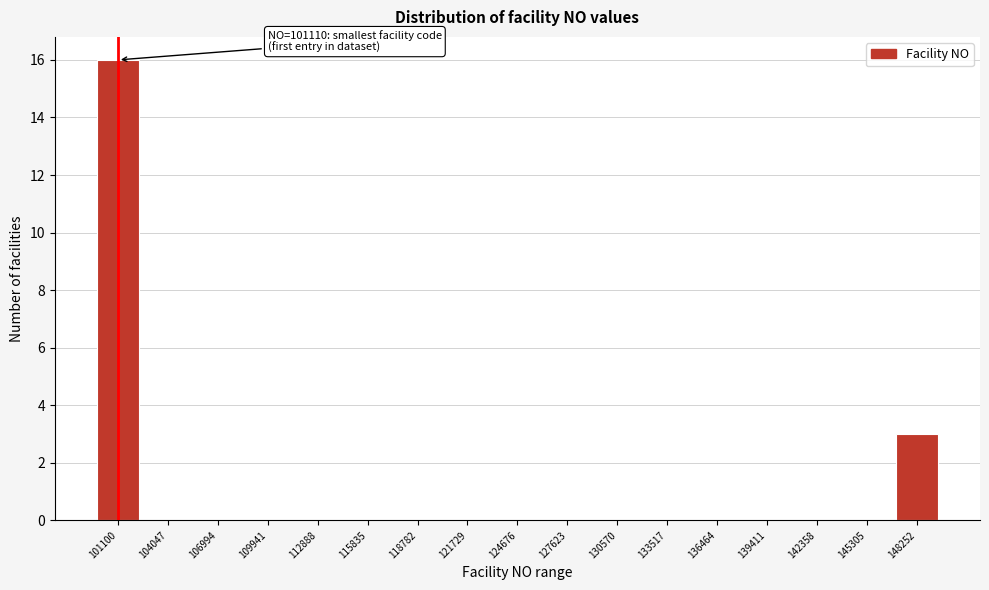

Reading left to right, what are all the values shown in this chart?

101100=16	104047=0	106994=0	109941=0	112888=0	115835=0	118782=0	121729=0	124676=0	127623=0	130570=0	133517=0	136464=0	139411=0	142358=0	145305=0	148252=3